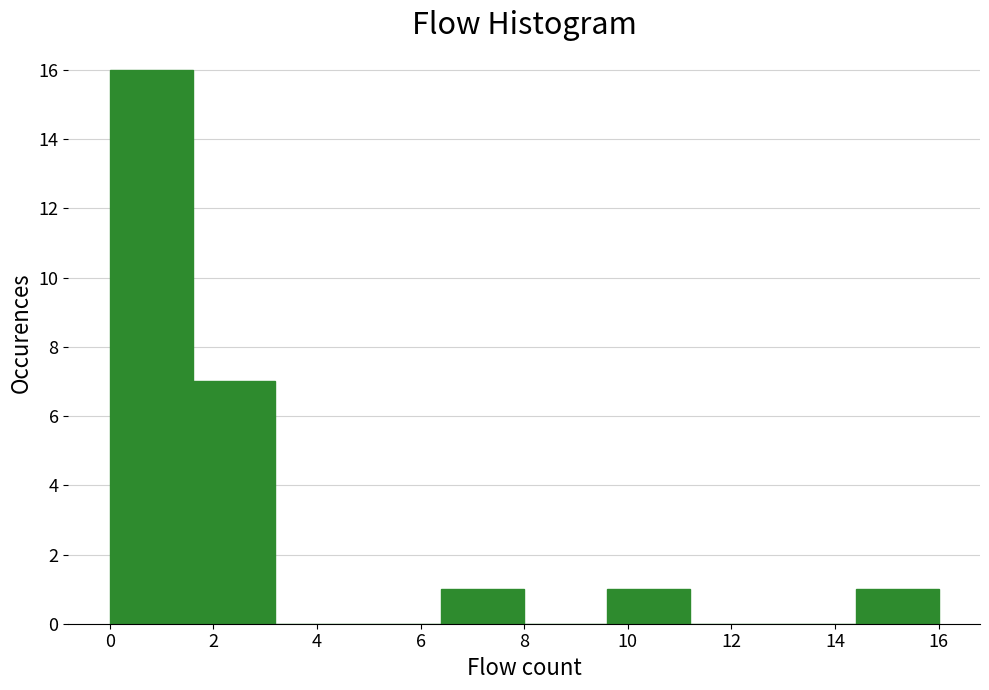

Reading left to right, transcribe this chart: for each bar, give the range it covers on the x-axis and its height. The values are not printed on the chart, so give them approximately, as read against the axis.

0.0 to 1.6: 16
1.6 to 3.2: 7
3.2 to 4.8: 0
4.8 to 6.4: 0
6.4 to 8.0: 1
8.0 to 9.6: 0
9.6 to 11.2: 1
11.2 to 12.8: 0
12.8 to 14.4: 0
14.4 to 16.0: 1